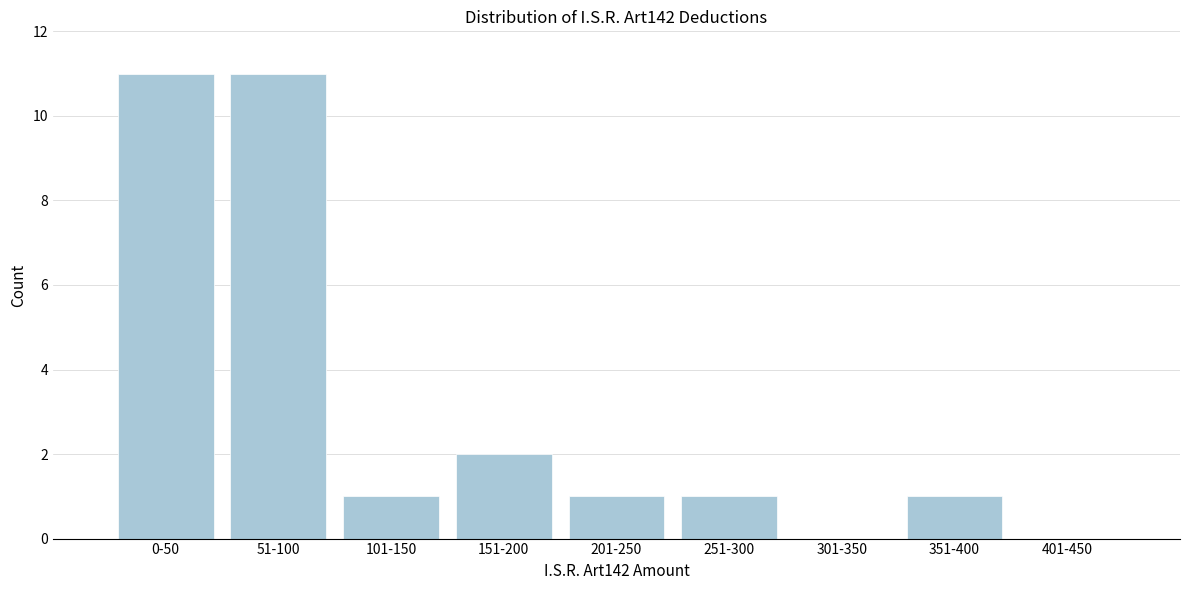

Reading left to right, what are all the values shown in this chart?

0-50=11	51-100=11	101-150=1	151-200=2	201-250=1	251-300=1	301-350=0	351-400=1	401-450=0